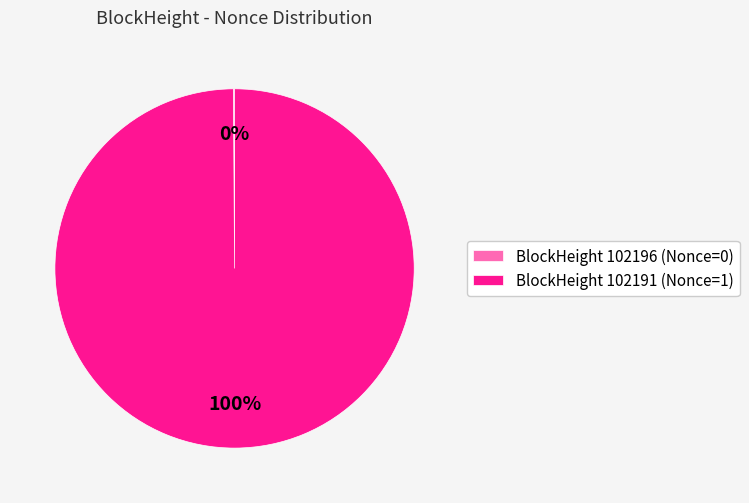

Which slice represents more than half of the pie?

BlockHeight 102191 (Nonce=1)